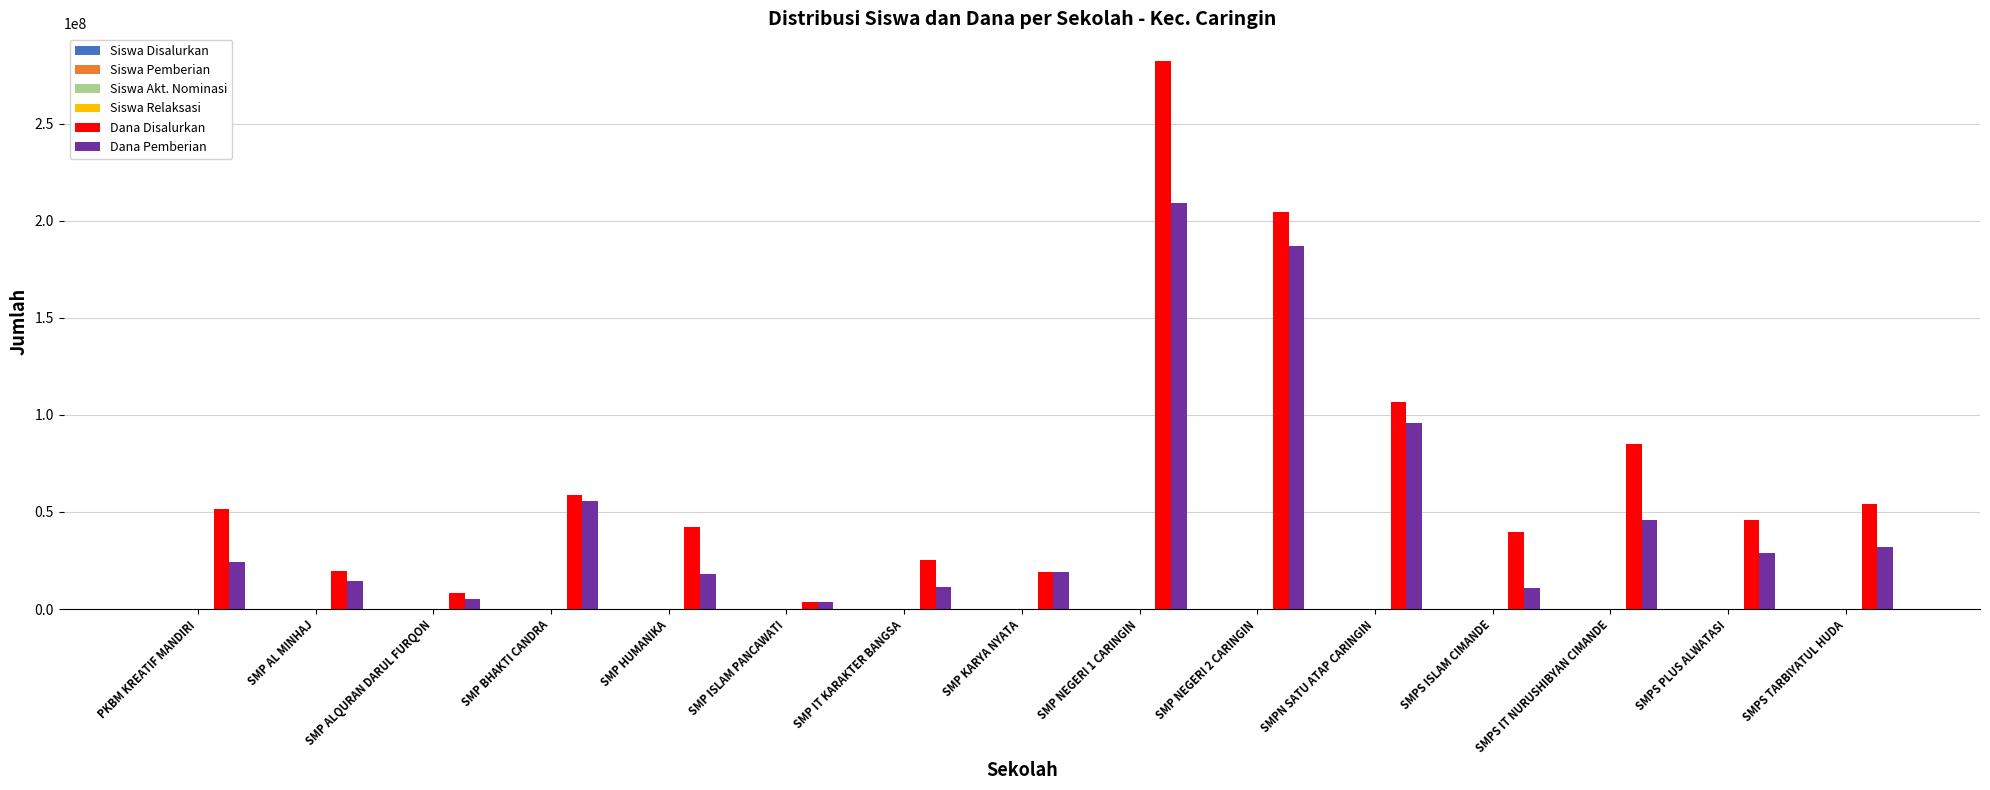

At which category is the sum across all series the highest?

SMP NEGERI 1 CARINGIN